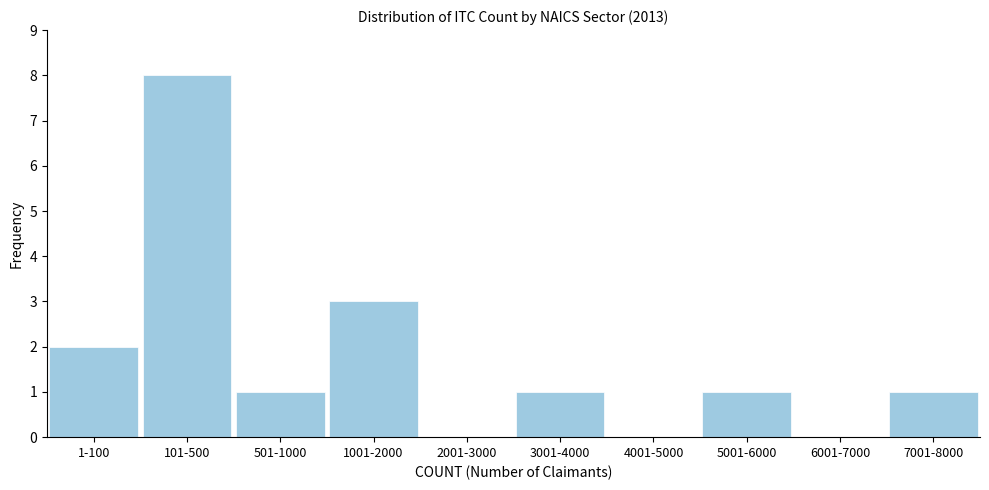

Reading left to right, transcribe all the data shown in this chart.

1-100=2	101-500=8	501-1000=1	1001-2000=3	2001-3000=0	3001-4000=1	4001-5000=0	5001-6000=1	6001-7000=0	7001-8000=1